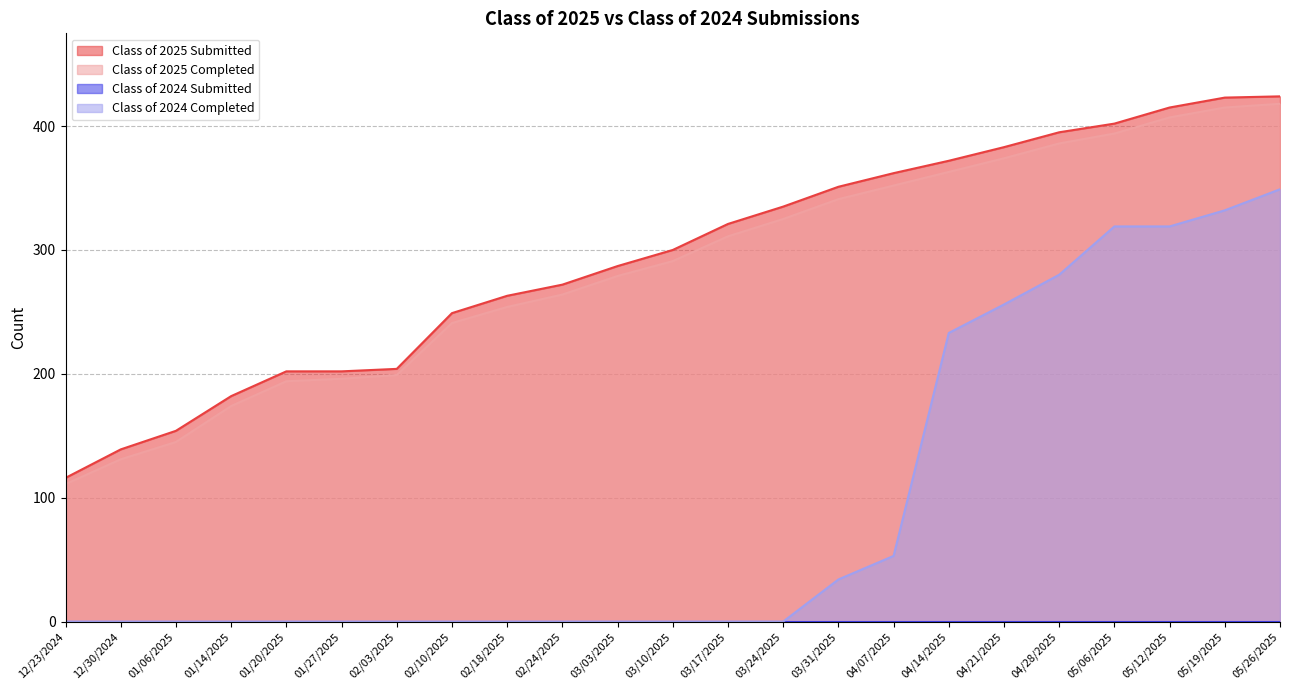

How many lines are shown in the chart?

4